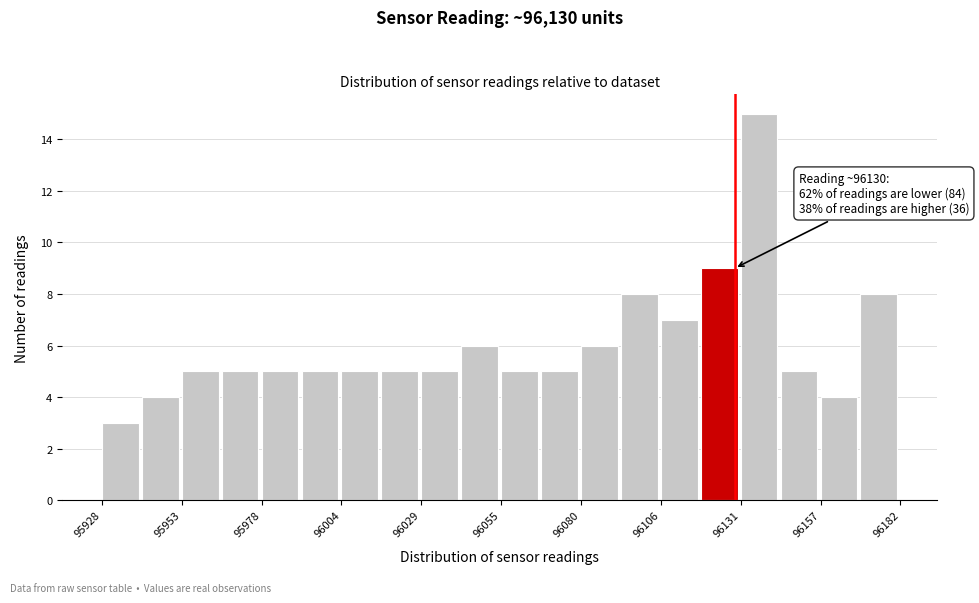

Read against the x-axis, roughly where is the centre of the tallest bar?

96140